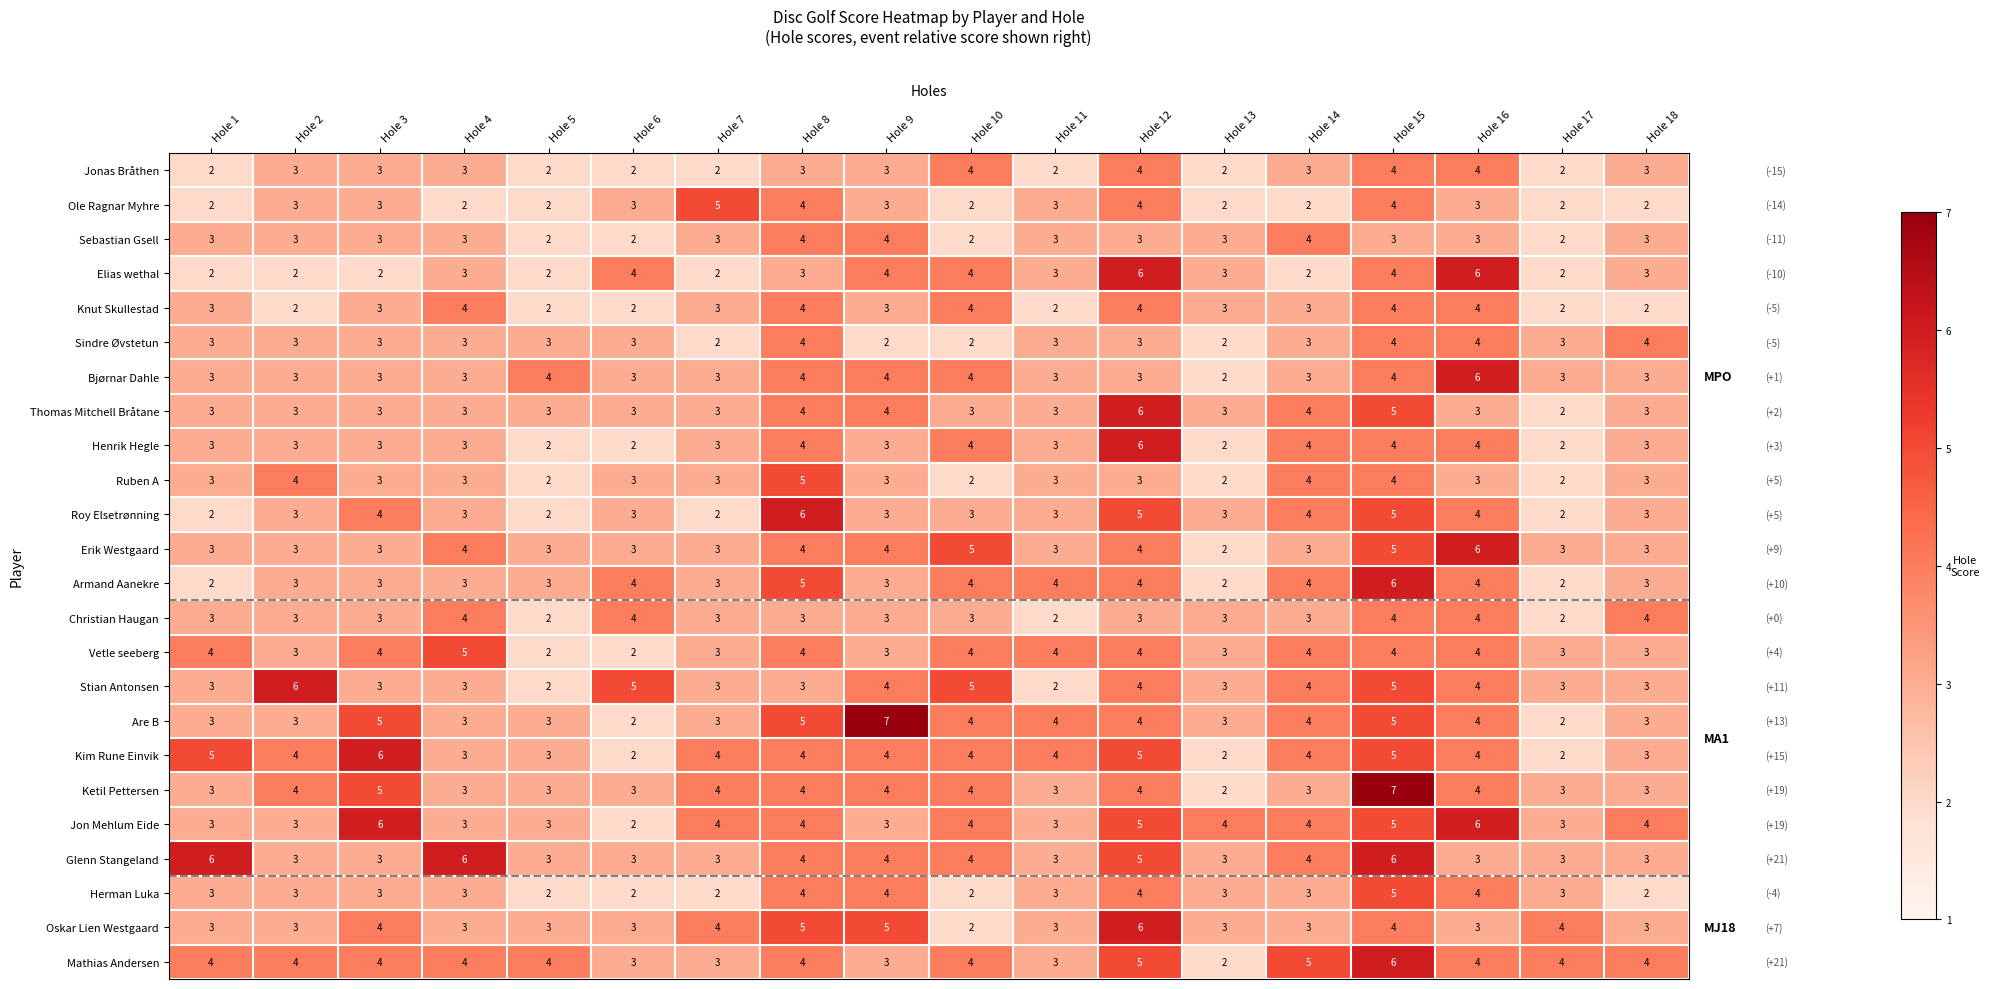

Which series has the widest spread of values?

Are B